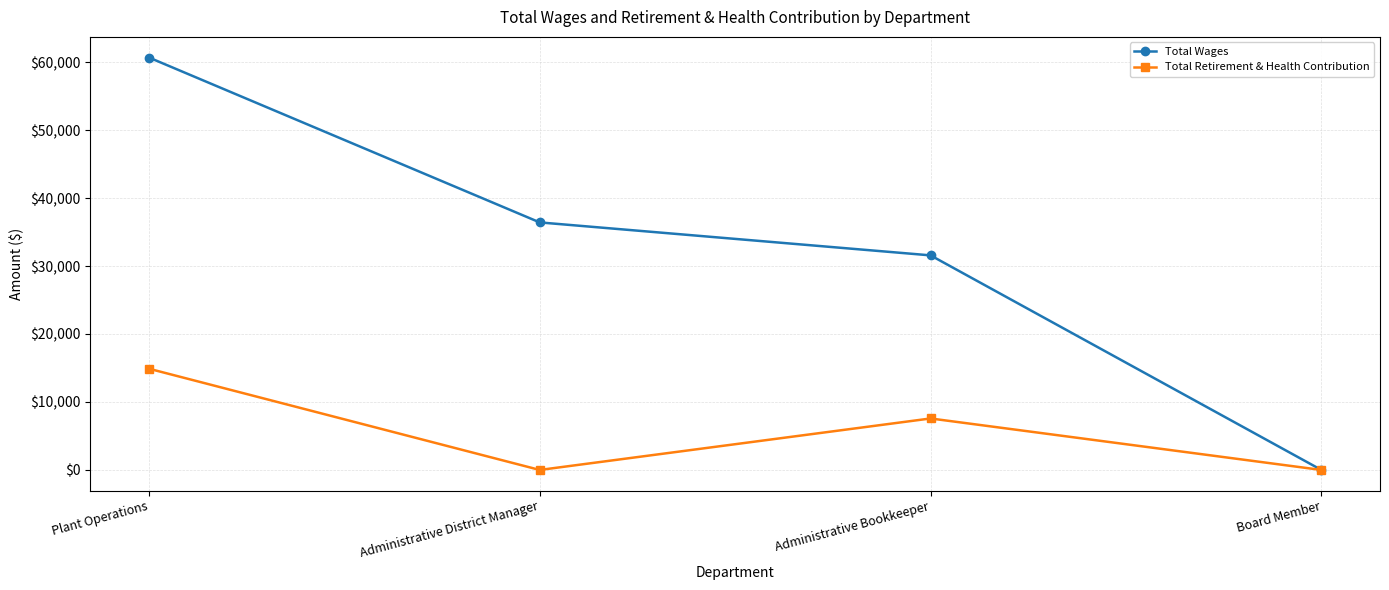

Does the chart display data point markers on the line(s)?

Yes